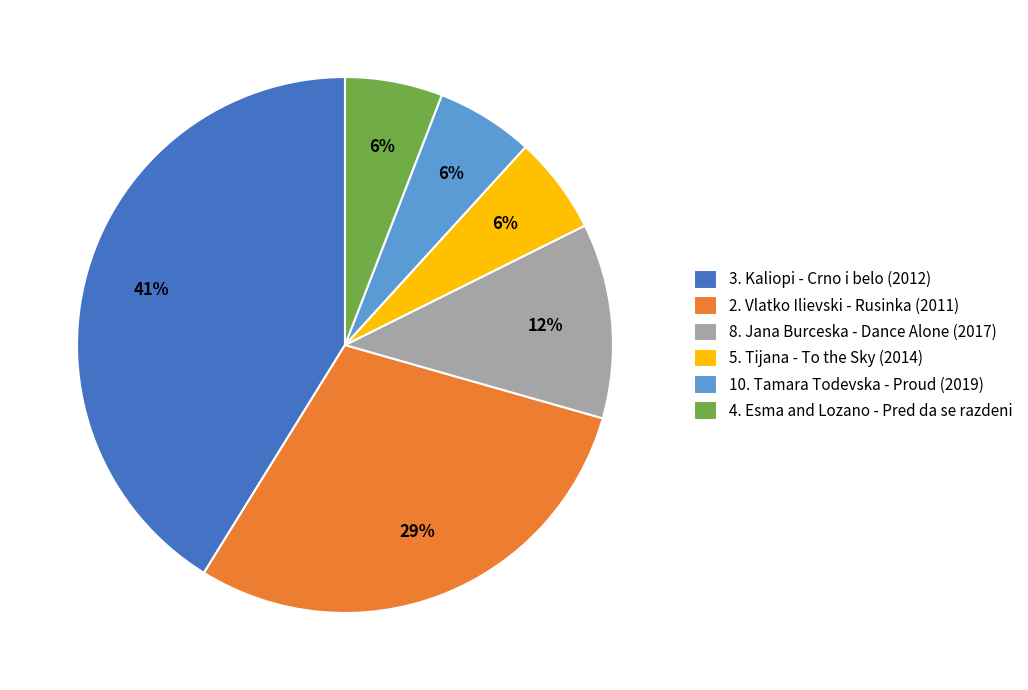

How many segments does this pie chart have?

6